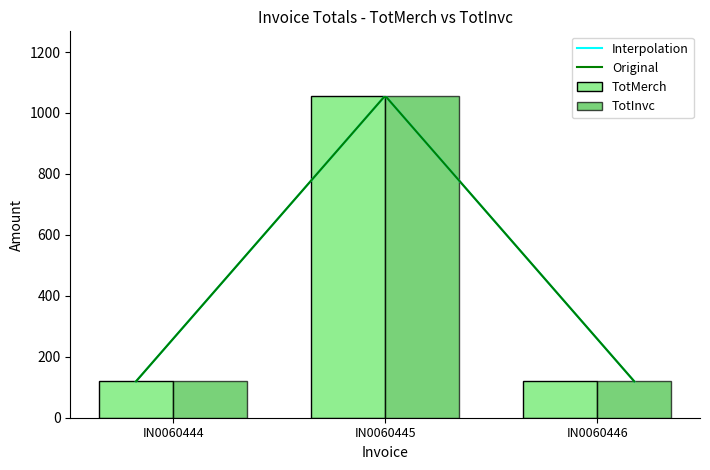

Which series changed the most between IN0060444 and IN0060446?

TotMerch